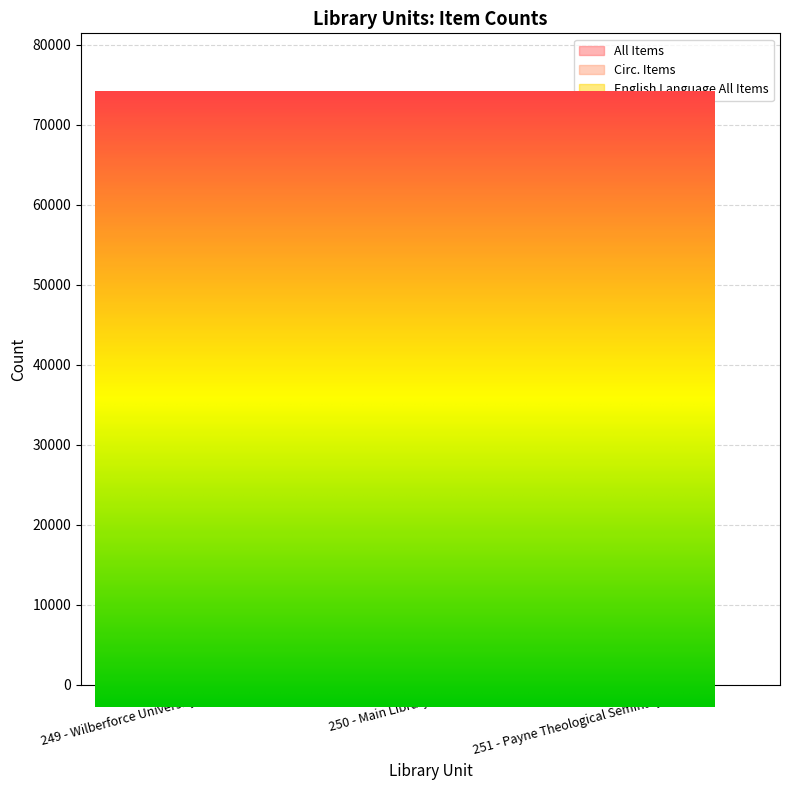

What is the average value of the Circ. Items series?

44481